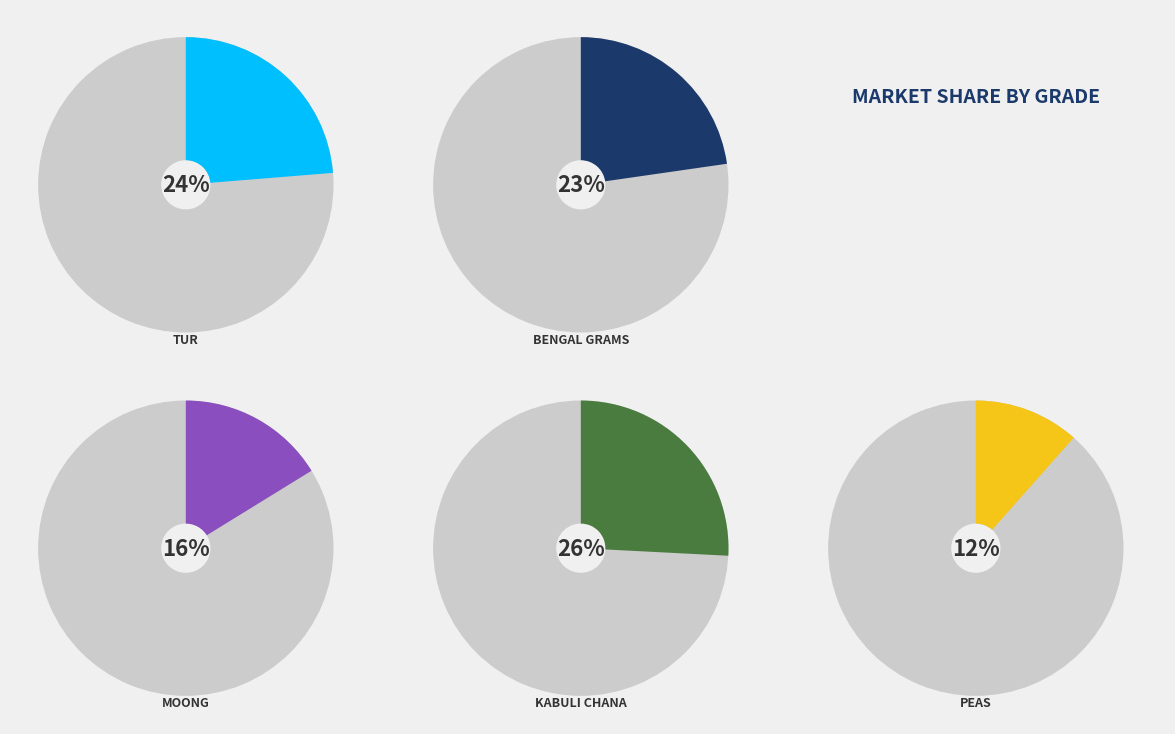

To the nearest percent, what is the average slice percentage?

20%